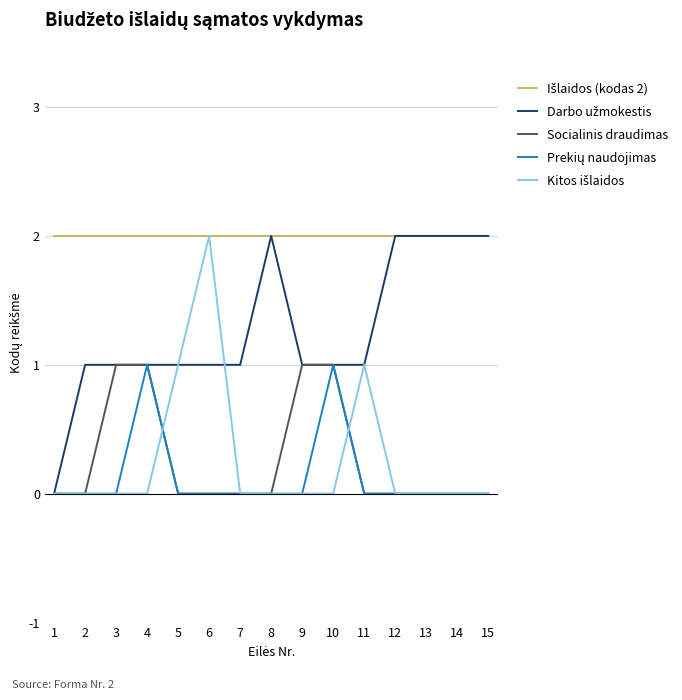

At how many categories does at least one series exceed 0?

15